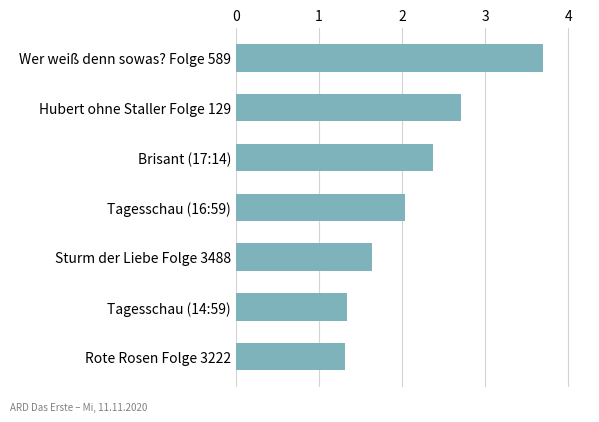

What position from the top is Tagesschau (16:59)?

4